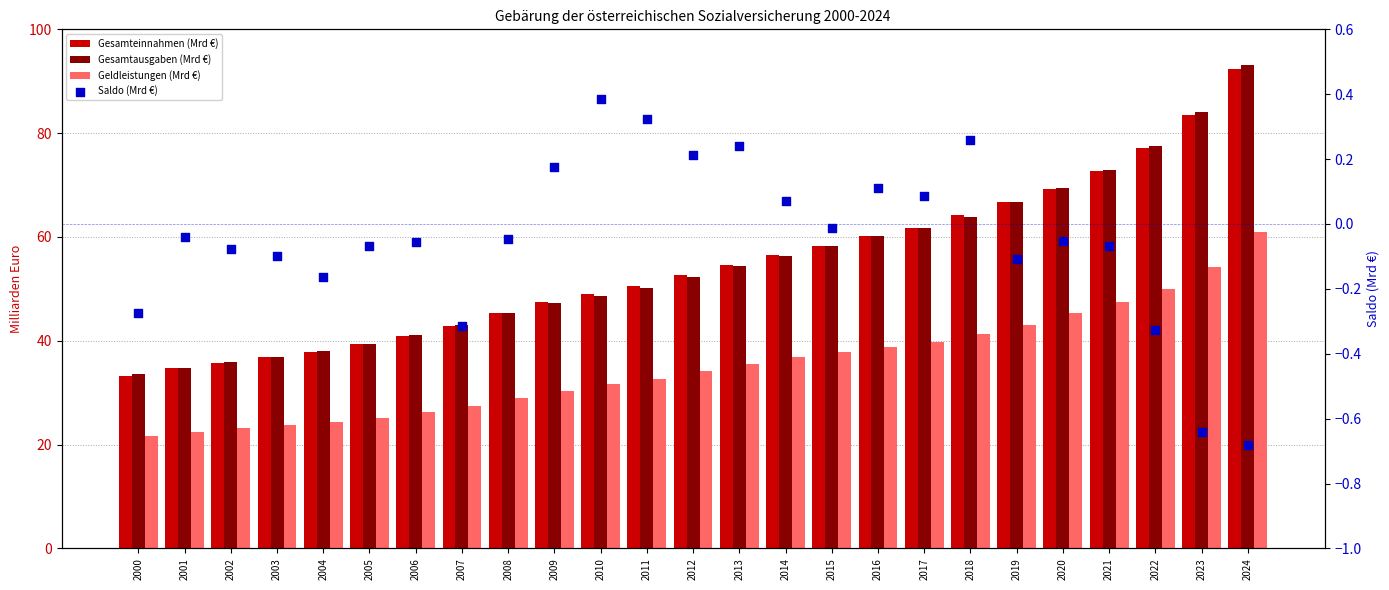

Which series has the widest spread of Y values?

Gesamtausgaben (Mrd €)